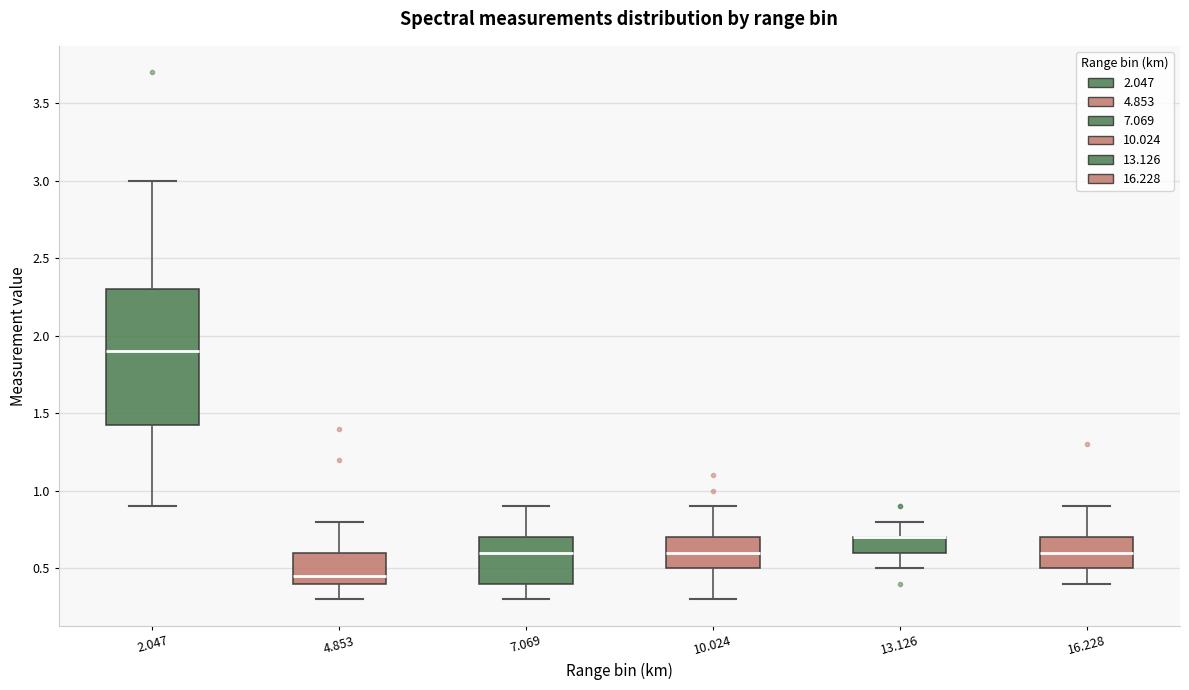

Reading left to right, transcribe this box plot: for each box, give where its median line is, the range the box spans, and where its two whiskers end, as read against the y-axis. The values are not printed on the chart, so give them approximately, as read against the axis.

2.047: median 1.90, box 1.45 to 2.30, whiskers 0.90 to 3.00
4.853: median 0.45, box 0.40 to 0.60, whiskers 0.30 to 0.80
7.069: median 0.60, box 0.40 to 0.70, whiskers 0.30 to 0.90
10.024: median 0.60, box 0.50 to 0.70, whiskers 0.30 to 0.90
13.126: median 0.70 (drawn on the box's upper edge), box 0.60 to 0.70, whiskers 0.50 to 0.80
16.228: median 0.60, box 0.50 to 0.70, whiskers 0.40 to 0.90